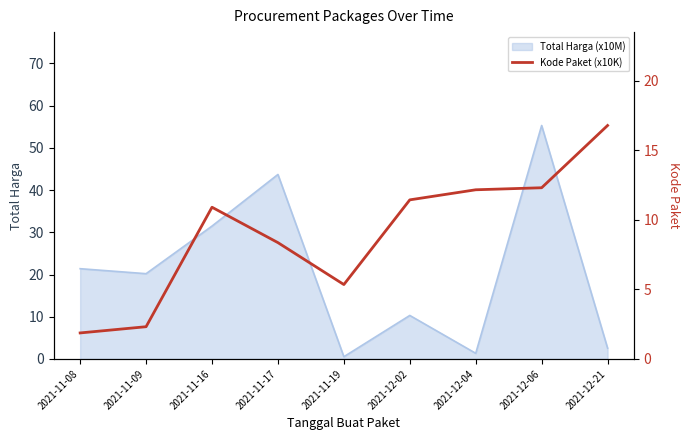

The Total Harga (x10M) series shows 27.3 at 2021-12-06. True or false?

False